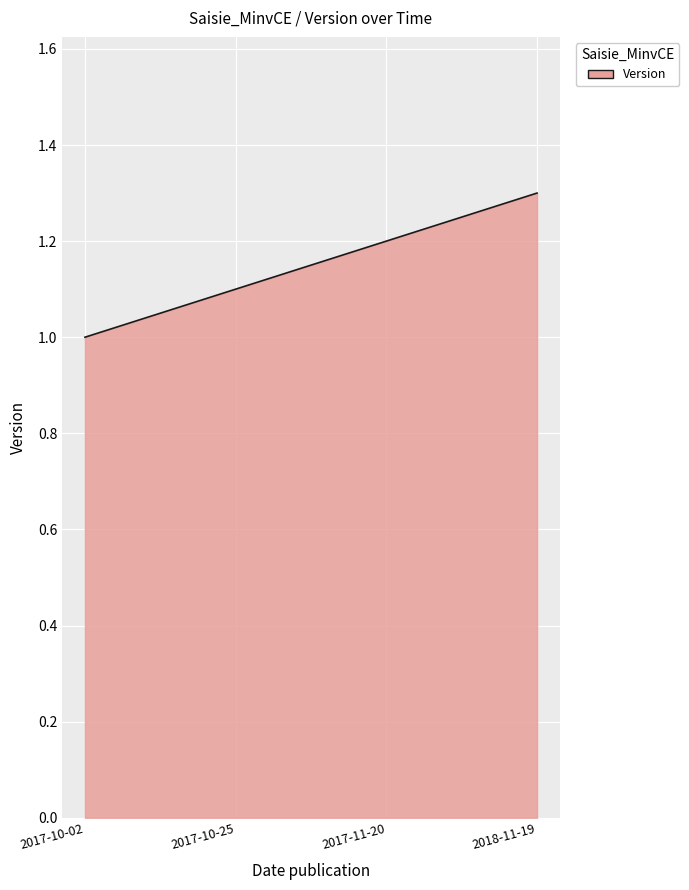

What is the difference between the maximum and minimum values?

0.3